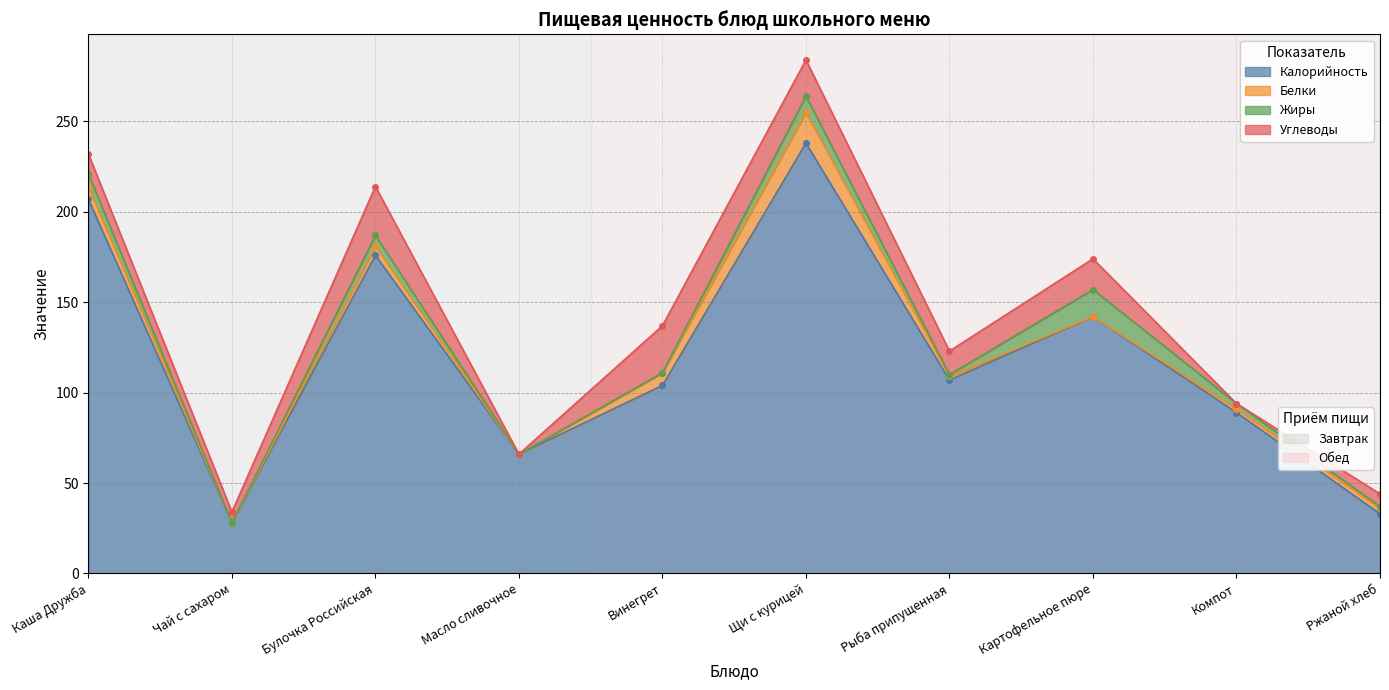

The Углеводы series shows 26 at Винегрет. True or false?

True